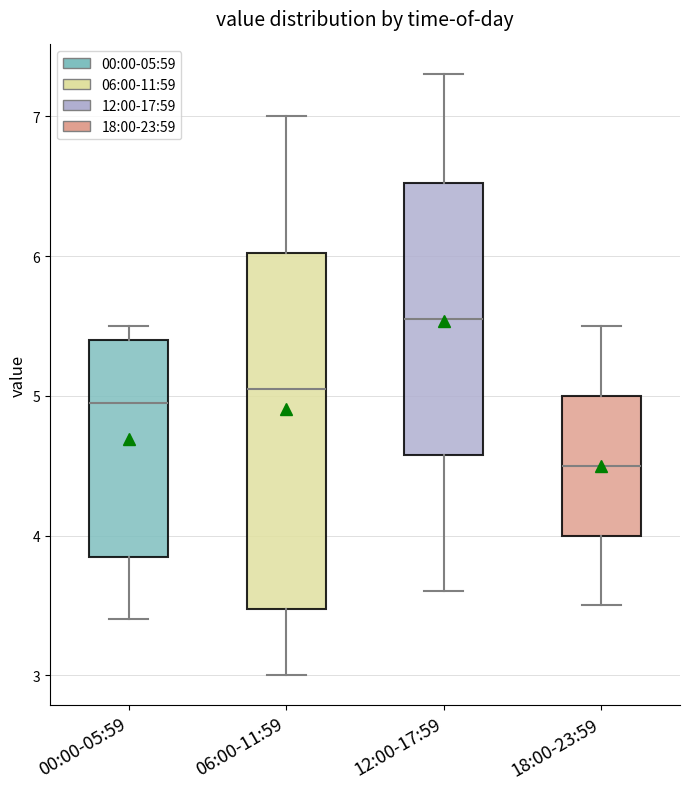

Which box is the tallest, from its lower edge to its upper edge?

06:00-11:59